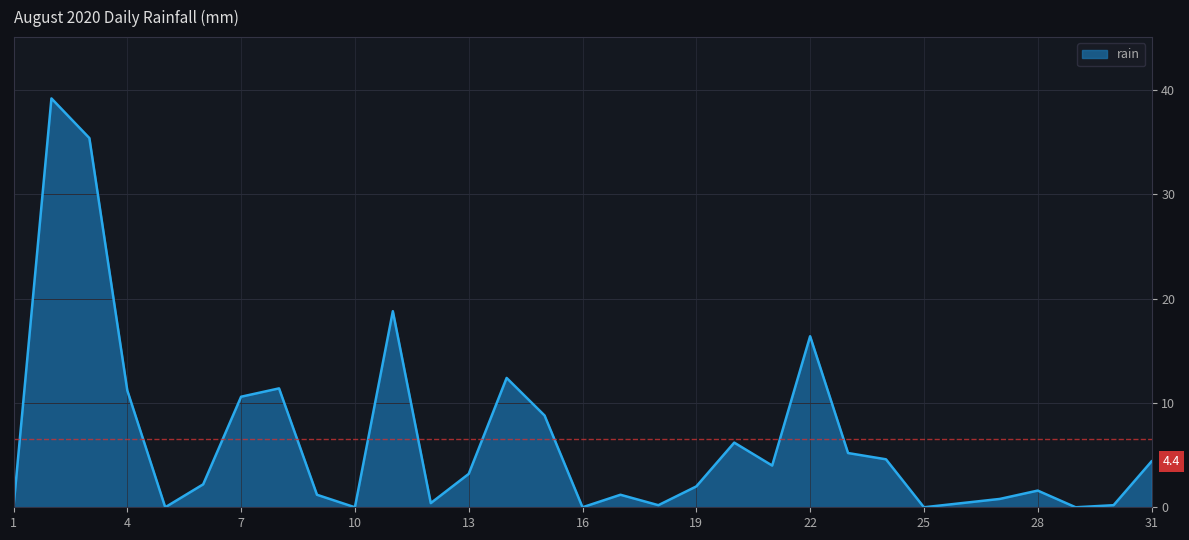

What is the difference between the maximum and minimum values?

39.2